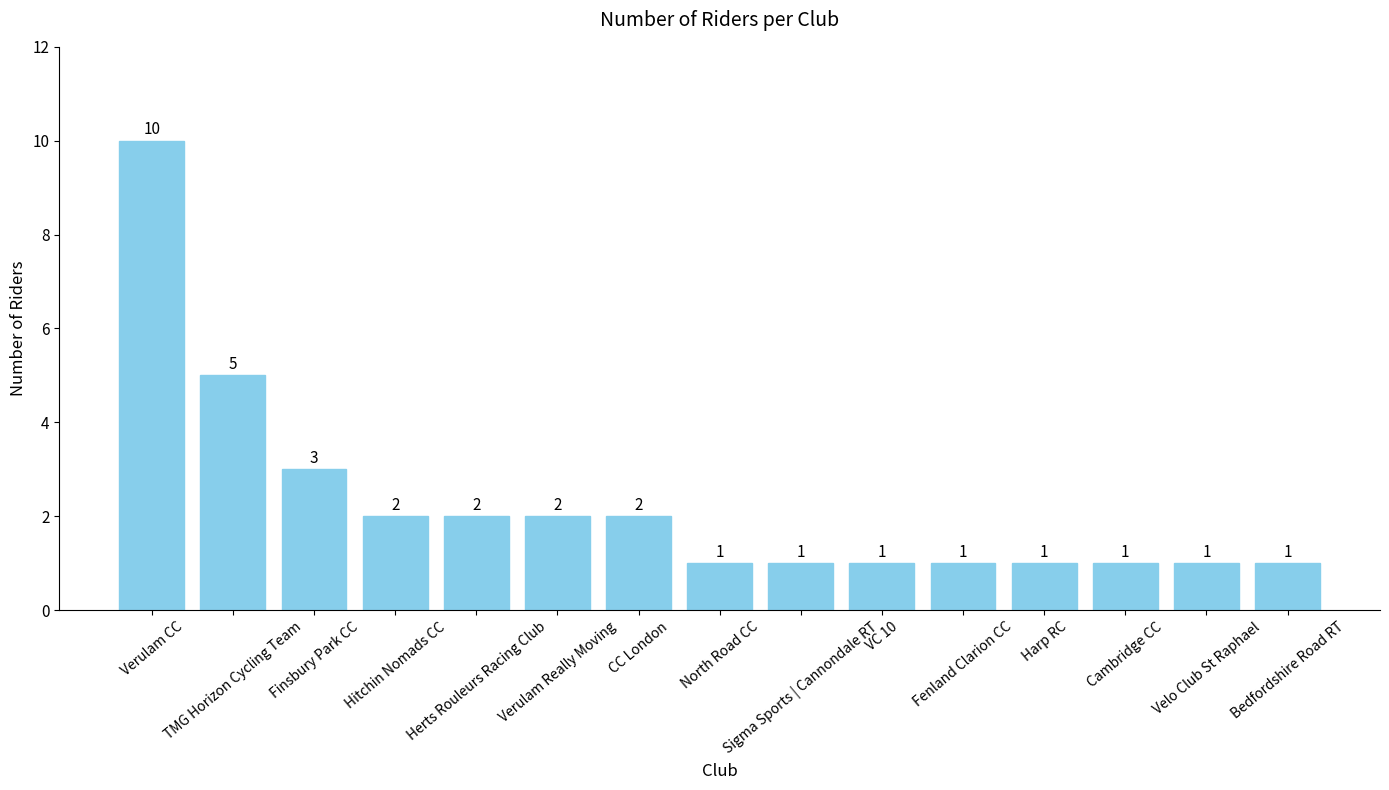

What is the maximum value shown in the chart?

10